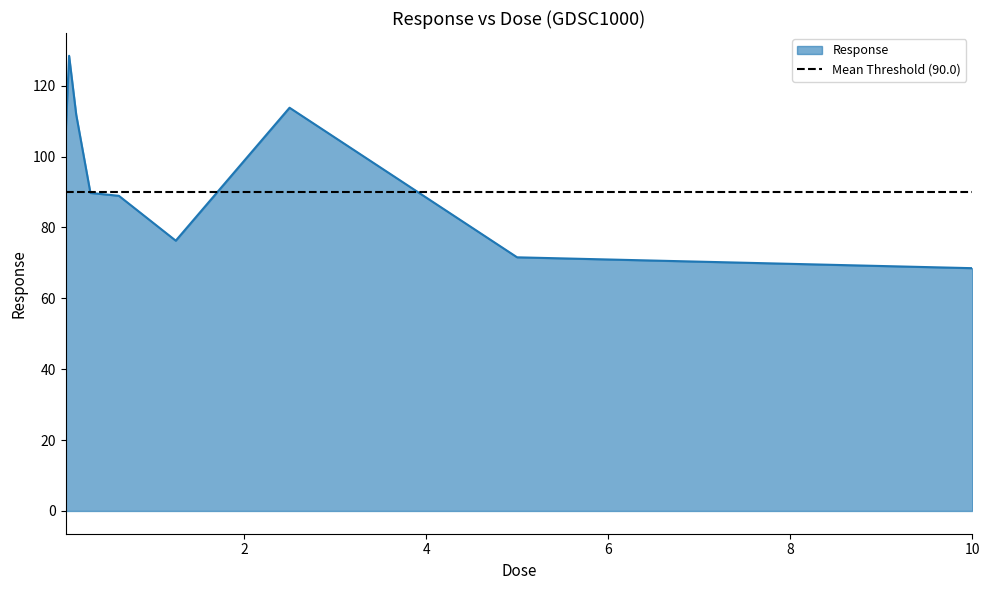

The chart shows a value of 105.8 at 0.0390625. True or false?

True